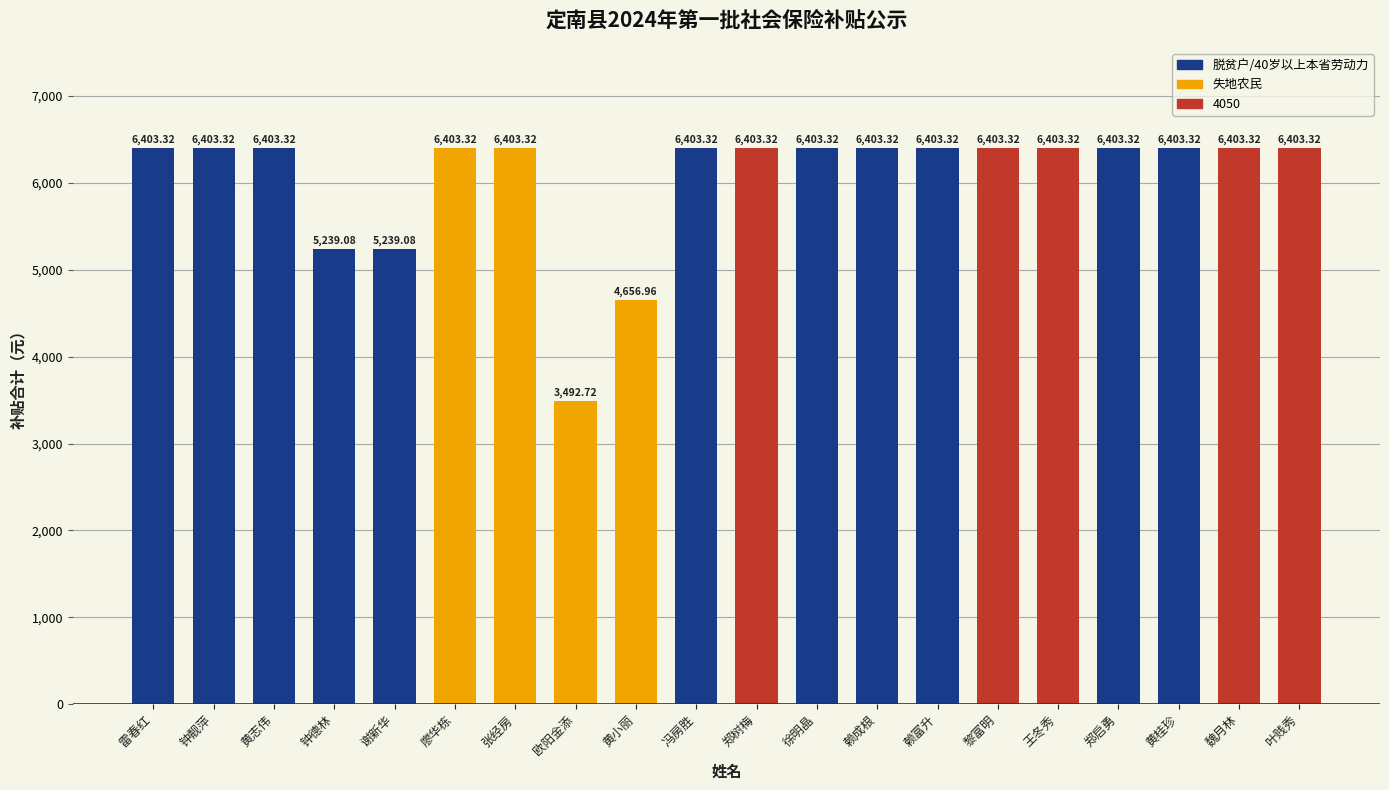

What is the label of the 16th bar from the left?

王冬秀